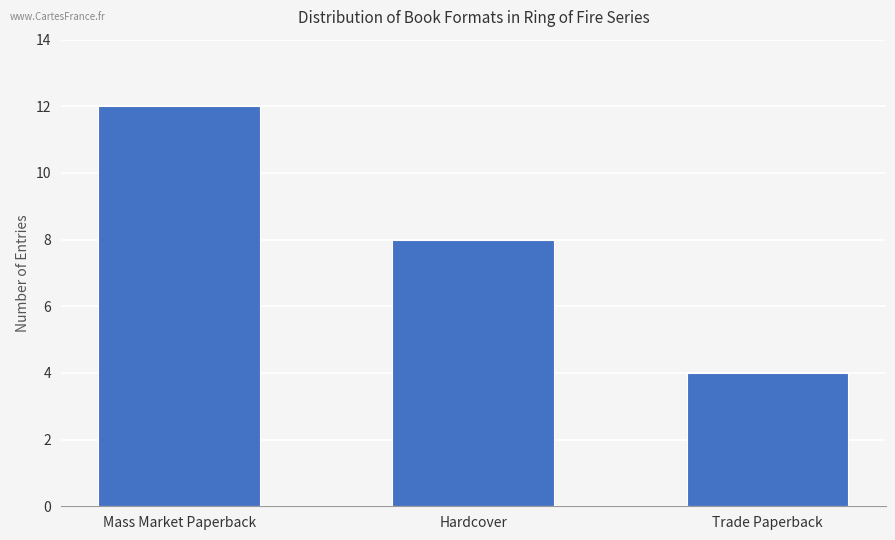

Approximately how many times larger is the value at Hardcover compared to Trade Paperback?

2.0